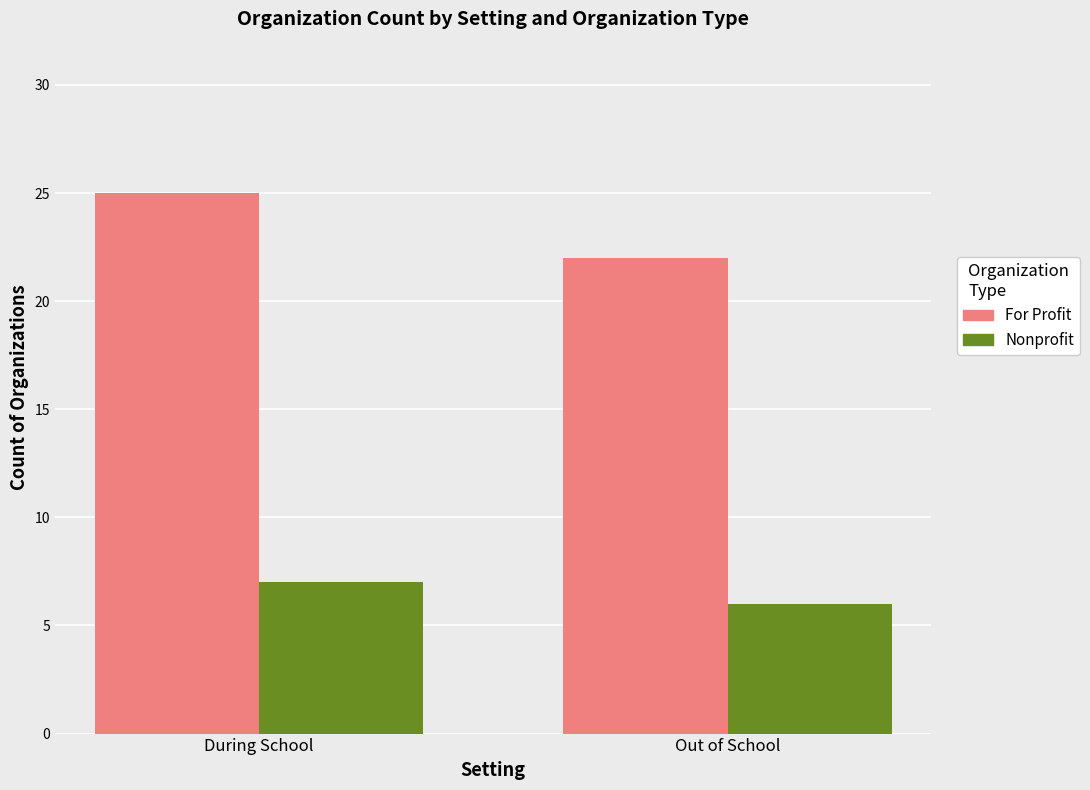

At how many categories does at least one series exceed 15?

2